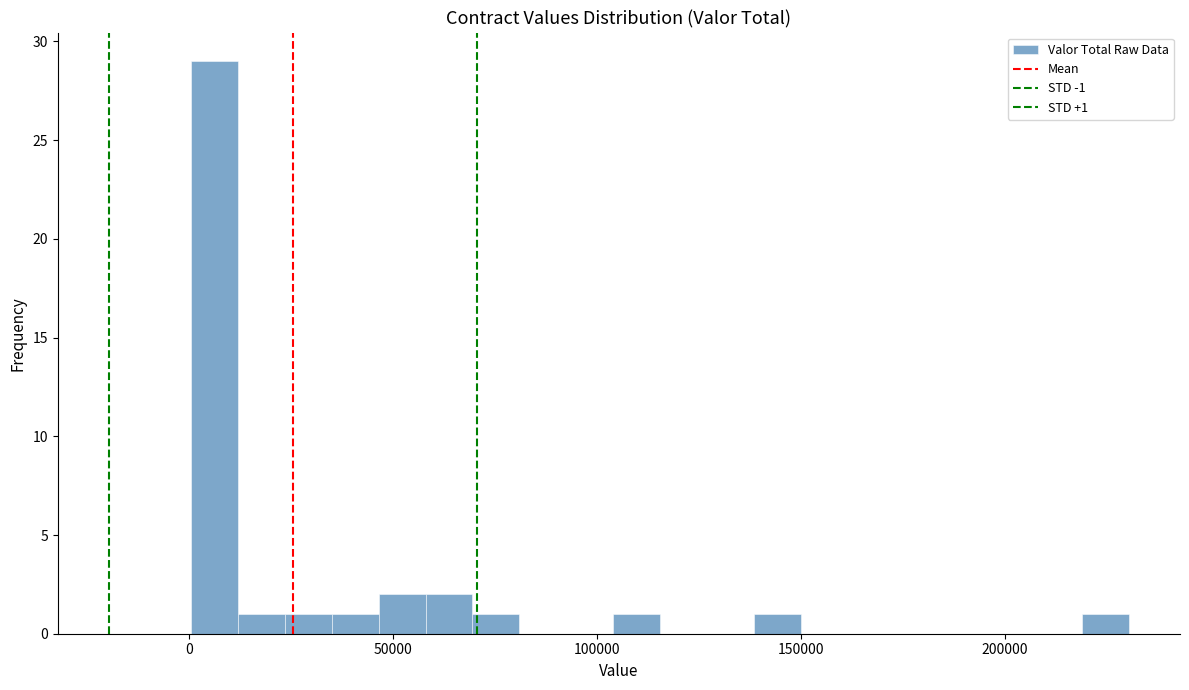

Around what value on the x-axis is the tallest bar? Give the approximate position of its centre, as read against the axis.

5000